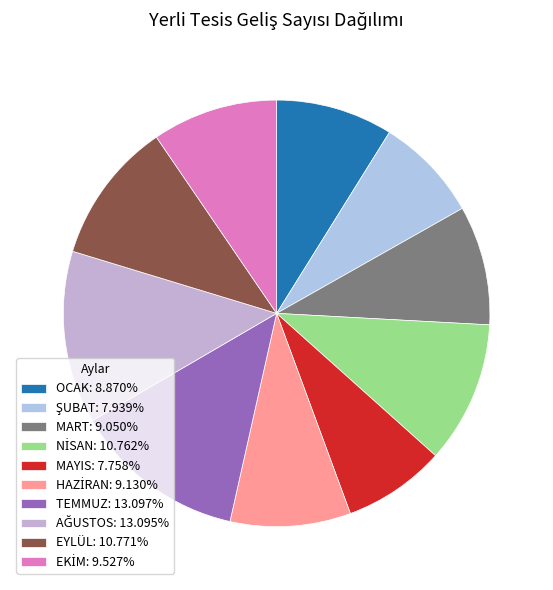

What percentage do ŞUBAT and MAYIS together represent?

15.7%